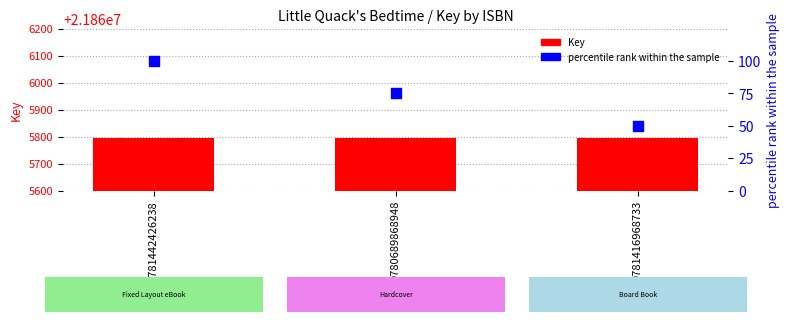

At how many categories does at least one series exceed 56?

3